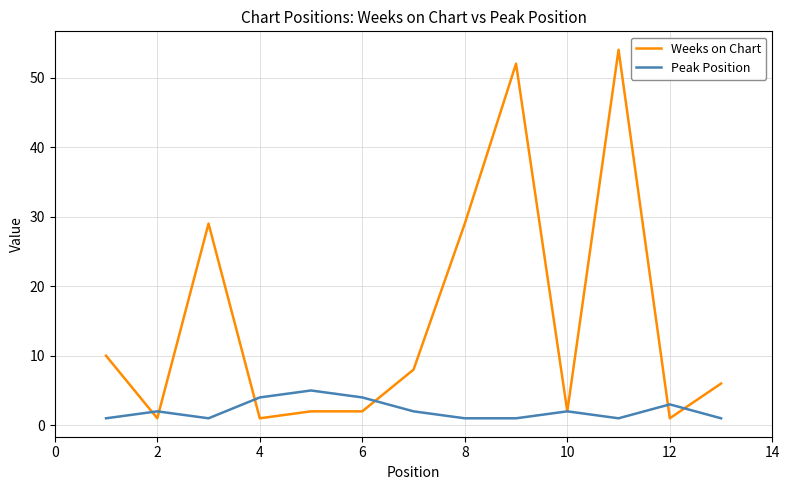

Rank the series by their maximum value, from lowest to highest.

Peak Position, Weeks on Chart